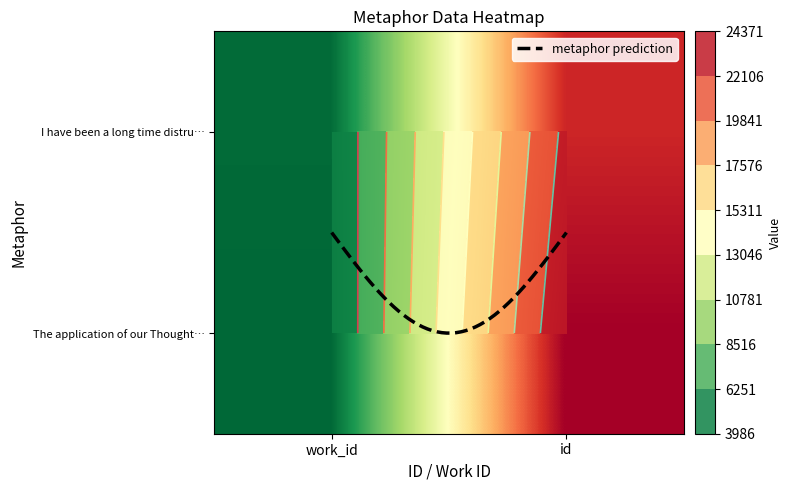

The I have been a long time distrusting my… series shows 4178 at work_id. True or false?

True